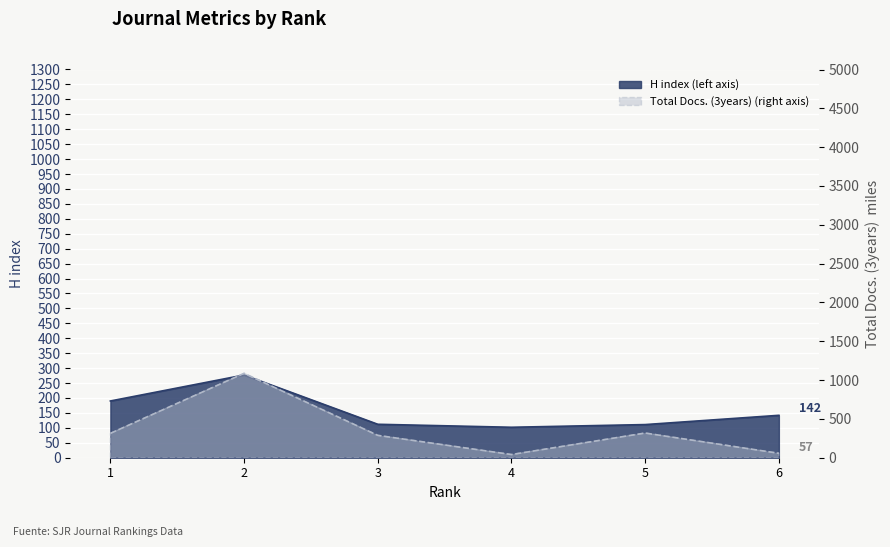

Reading left to right, what are all the values shown in this chart?

H index: 190	277	112	102	111	142
Total Docs. (2001): 314	1087	288	41	318	57